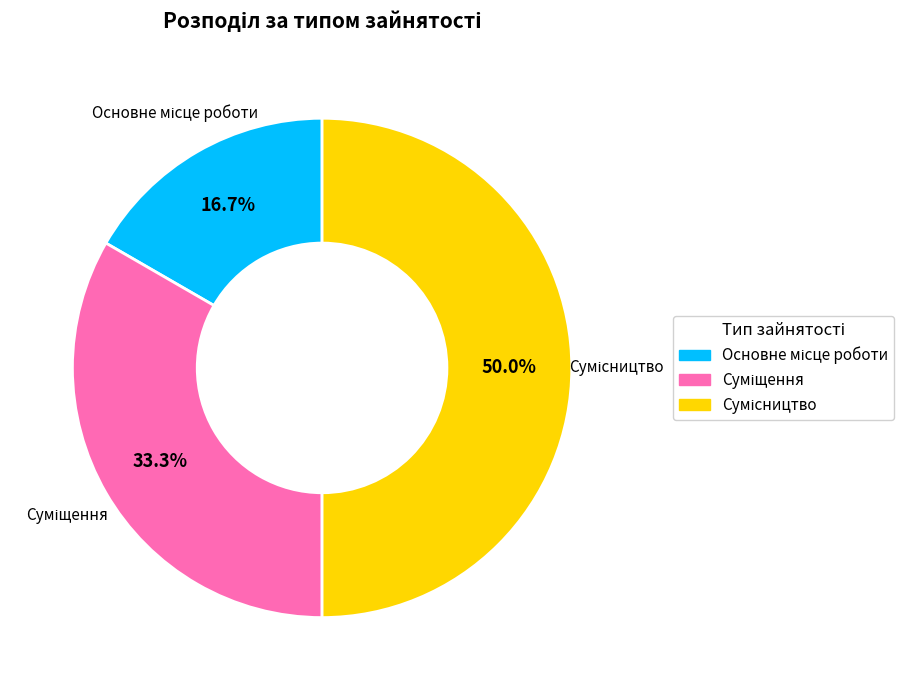

True or false: Сумісництво accounts for 50% of the total.

True